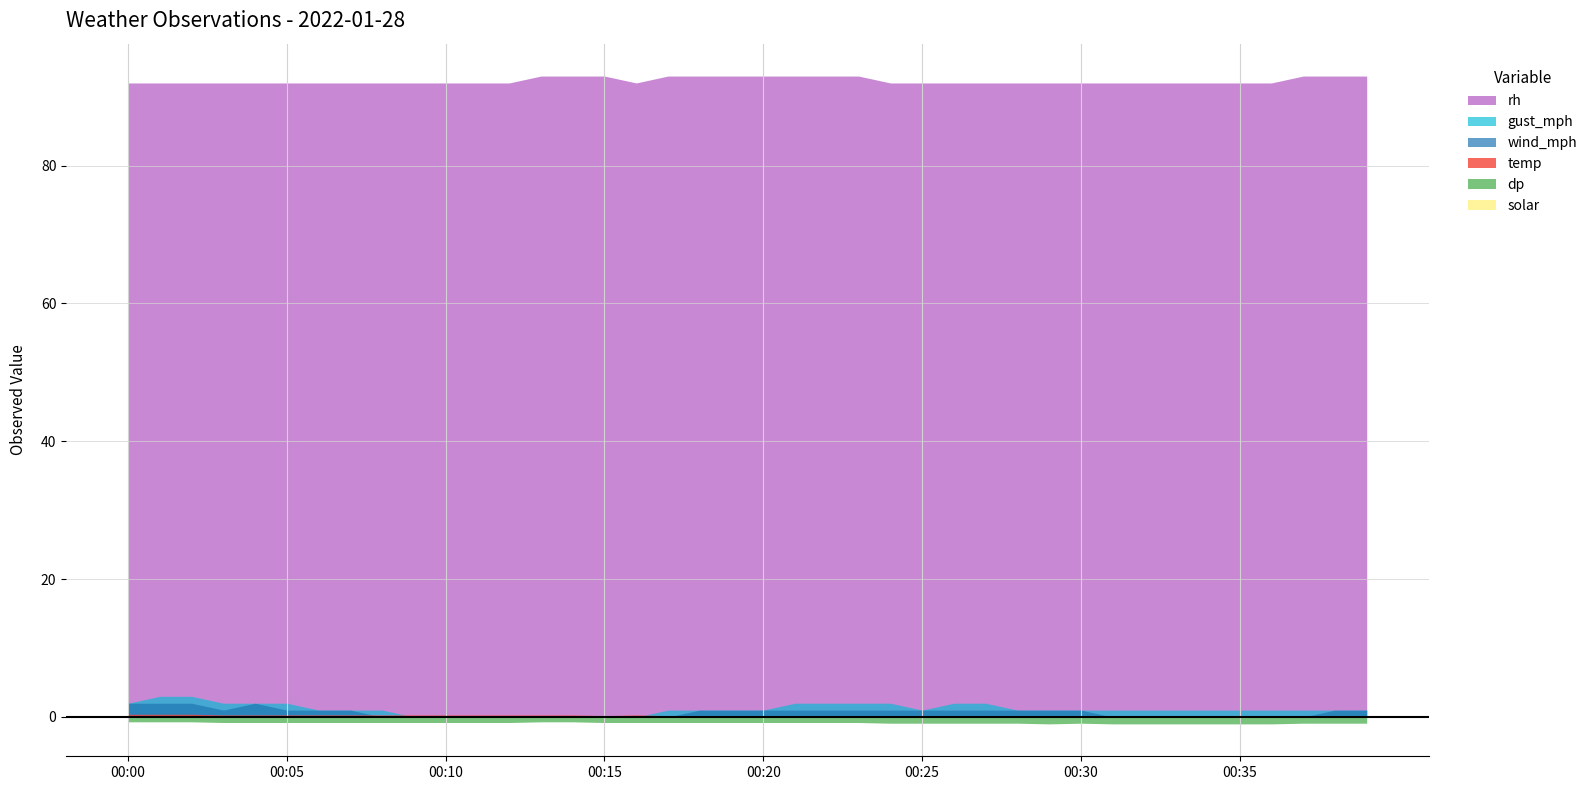

List the labels in order of wind_mph value, smallest first.

8, 9, 10, 11, 12, 13, 14, 15, 16, 17, 31, 32, 33, 34, 35, 36, 37, 3, 5, 6, 7, 18, 19, 20, 21, 22, 23, 24, 25, 26, 27, 28, 29, 30, 38, 39, 0, 1, 2, 4